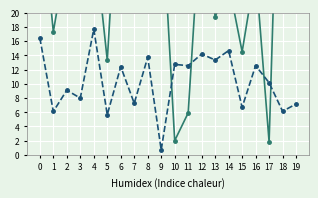

True or false: LONG/10 has a value of 7.4 at 11.

False